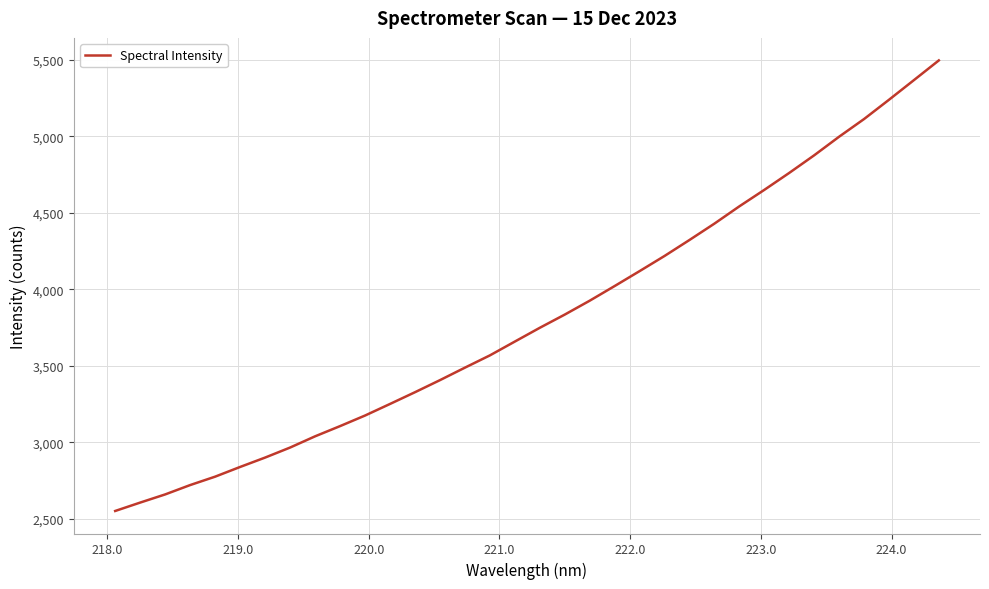

What is the smallest value displayed?

2551.8